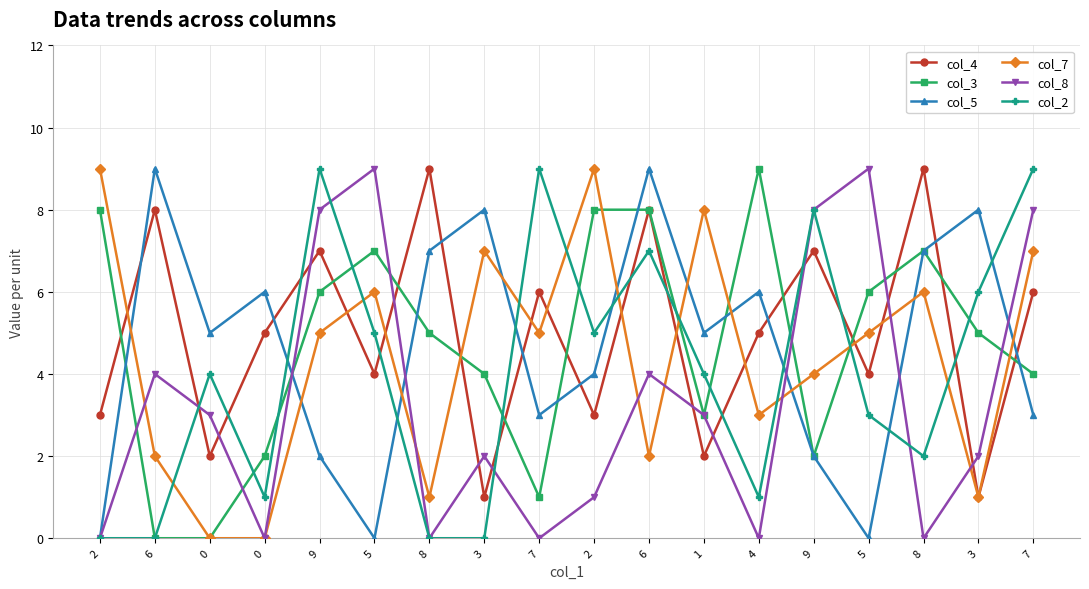

What are all the series names shown in the legend?

col_4, col_3, col_5, col_7, col_8, col_2